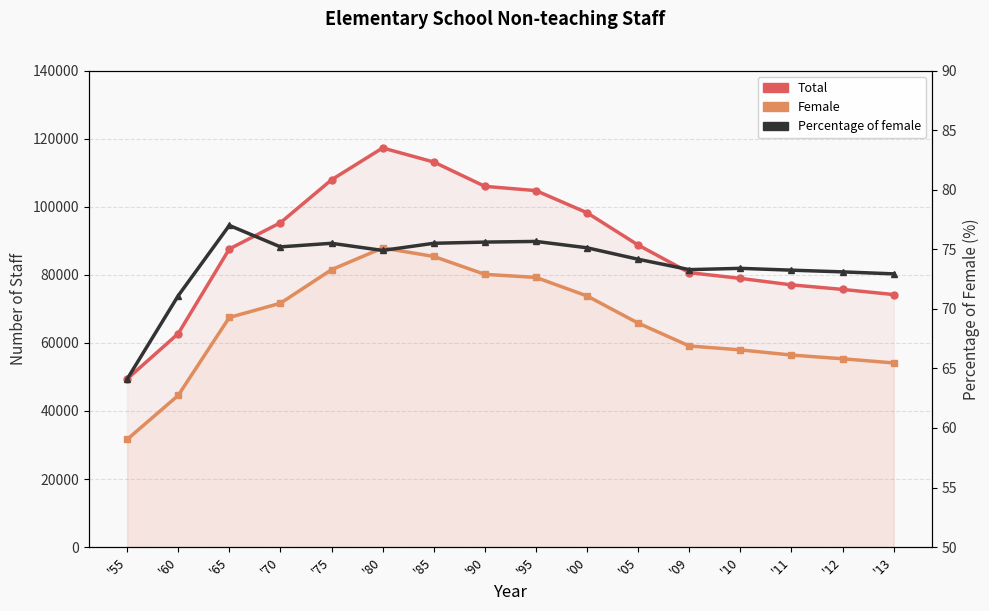

What are all the series names shown in the legend?

Total, Female, Percentage of female